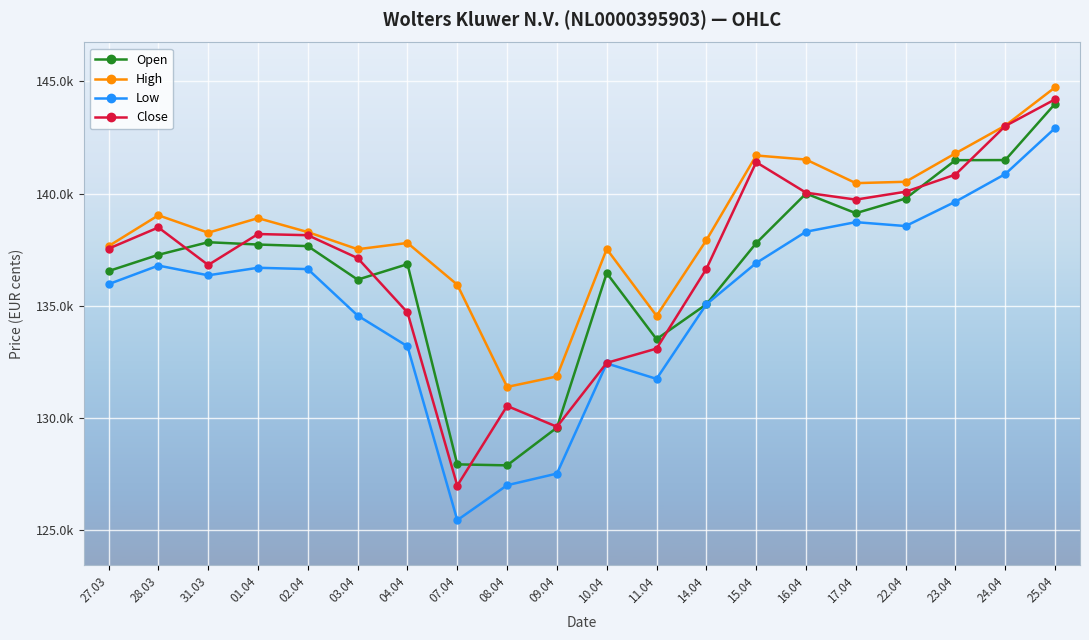

Is this an area chart (filled region under the line)?

No